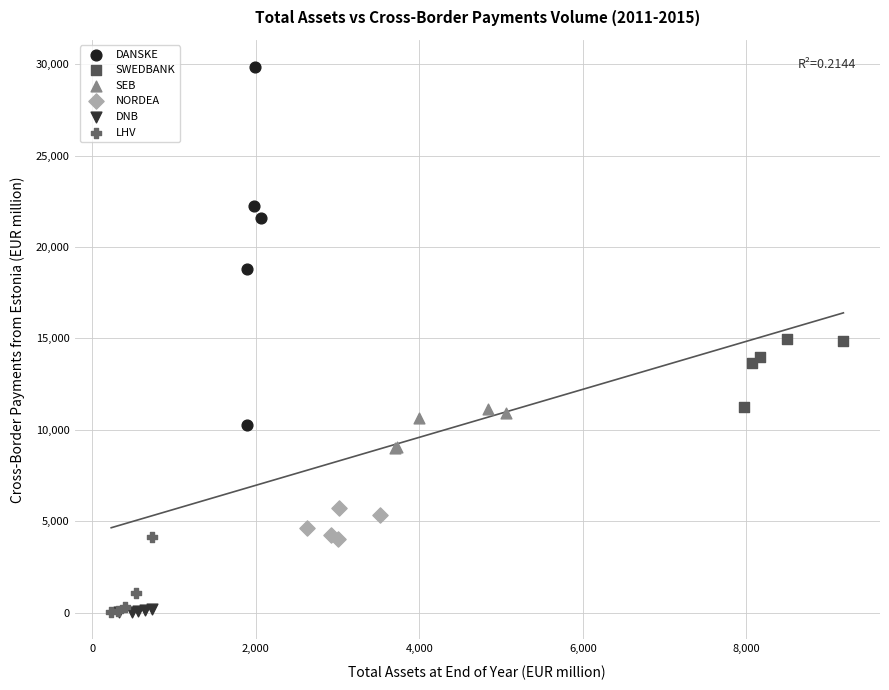

Which series reaches the maximum Y coordinate?

DANSKE